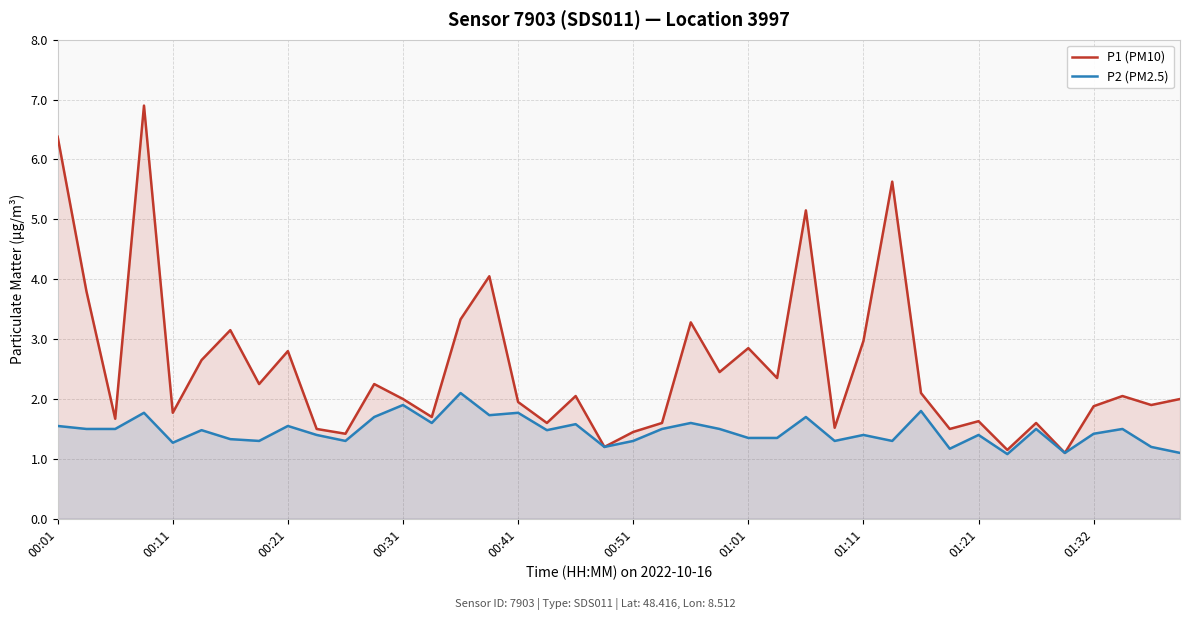

What is the difference between the second highest and minimum values in the P2 (PM2.5) series?

0.8